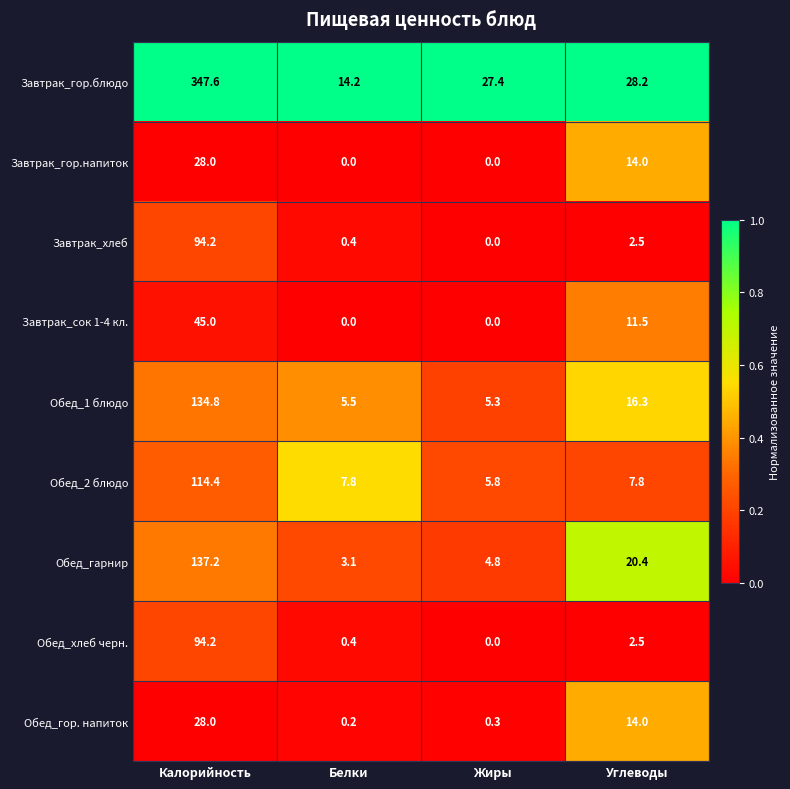

What is the average value of the Завтрак_сок 1-4 кл. series?

14.1